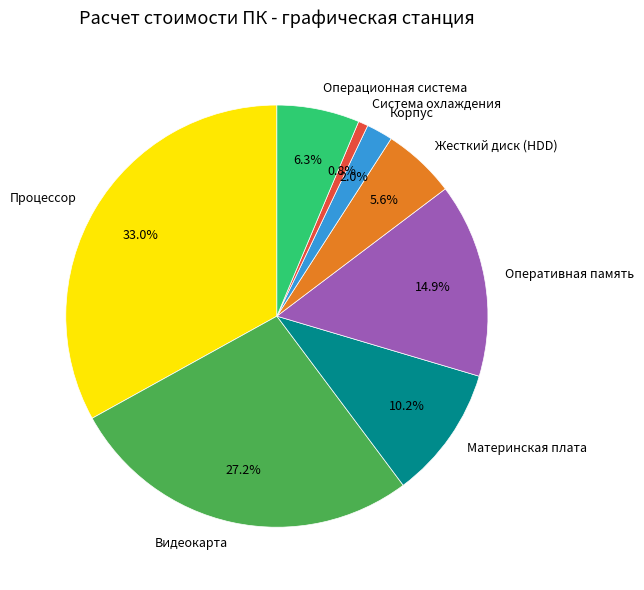

What portion of the pie excludes Материнская плата?

89.8%